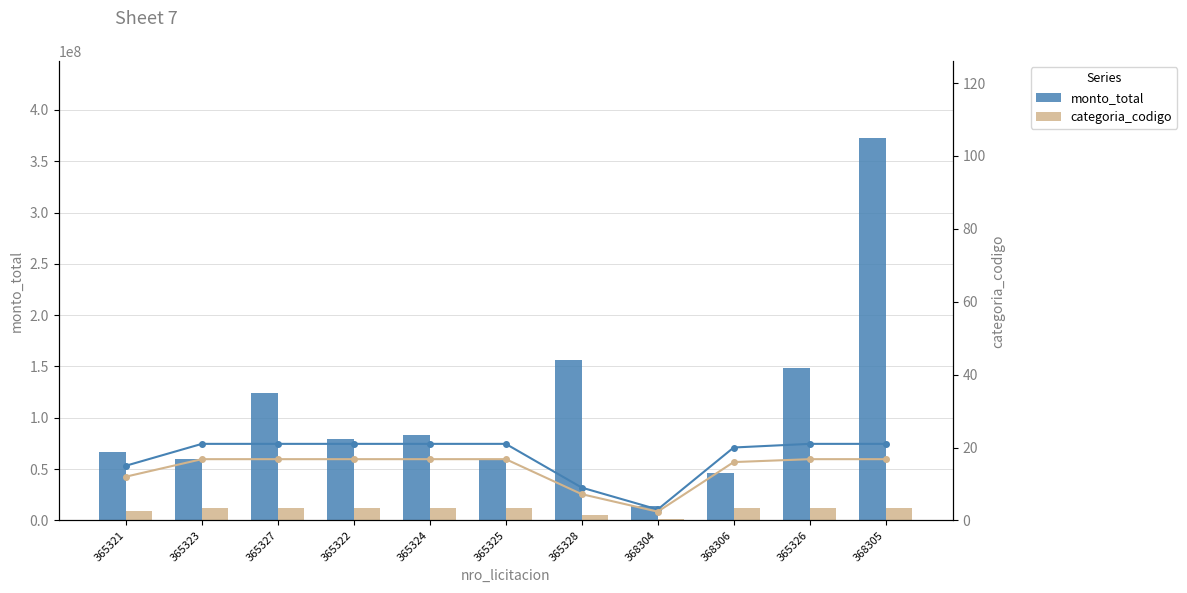

How many data points in categoria_codigo (line) are less than 21?

4